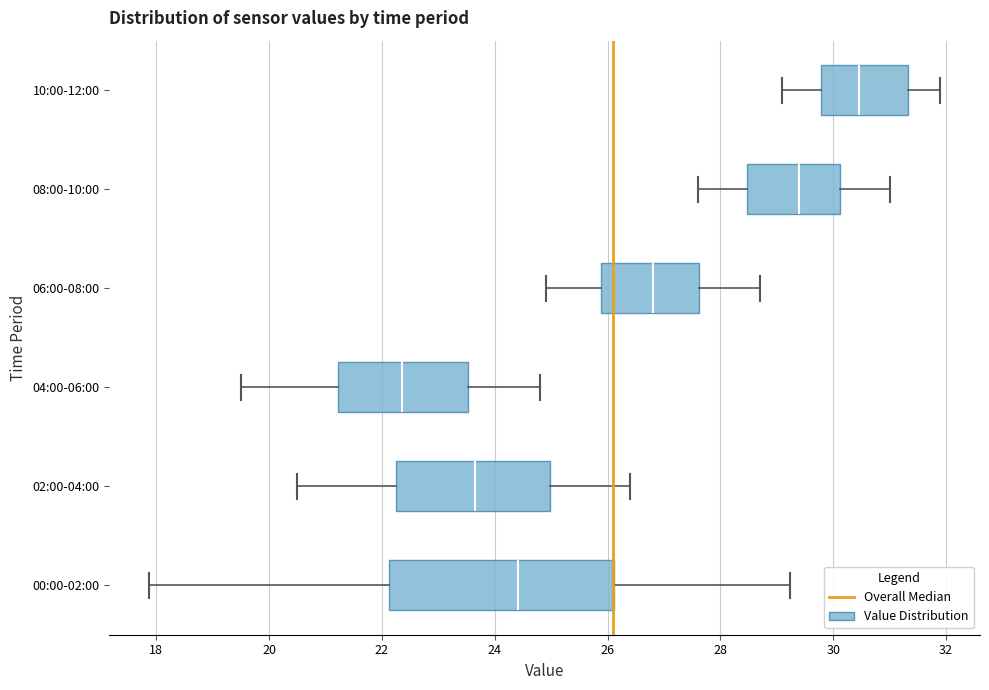

Reading bottom to top, transcribe this box plot: for each box, give where its median line is, the range the box spans, and where its two whiskers end, as read against the x-axis. The values are not printed on the chart, so give them approximately, as read against the axis.

00:00-02:00: median 24.4, box 22.2 to 26.2, whiskers 17.8 to 29.2
02:00-04:00: median 23.6, box 22.2 to 25.0, whiskers 20.6 to 26.4
04:00-06:00: median 22.4, box 21.2 to 23.6, whiskers 19.6 to 24.8
06:00-08:00: median 26.8, box 25.8 to 27.6, whiskers 25.0 to 28.8
08:00-10:00: median 29.4, box 28.4 to 30.2, whiskers 27.6 to 31.0
10:00-12:00: median 30.4, box 29.8 to 31.4, whiskers 29.2 to 32.0